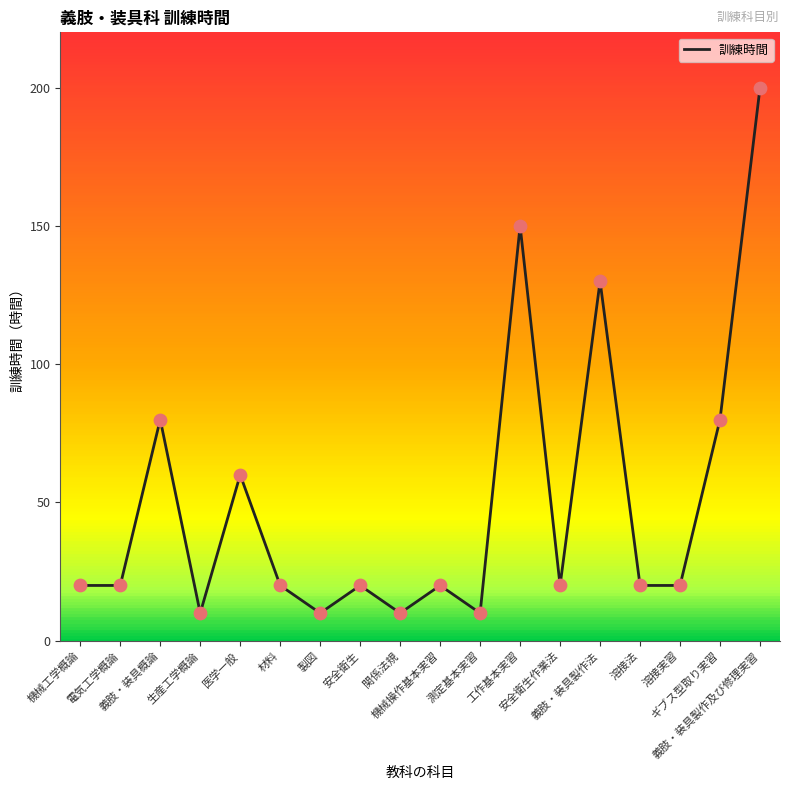

Between 関係法規 and 機械操作基本実習, which is larger?

機械操作基本実習